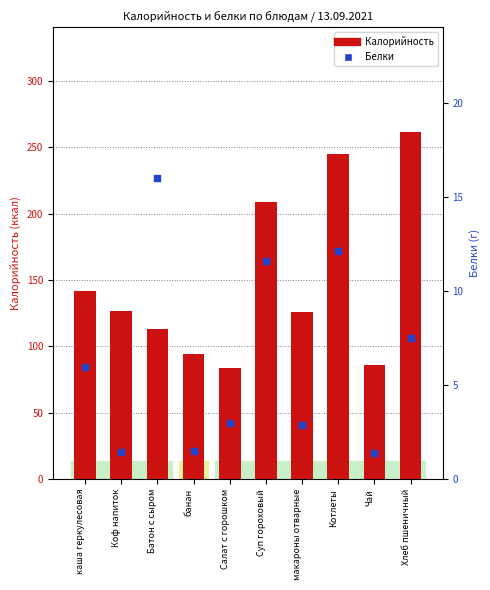

Which series contains the lowest Y value?

Белки